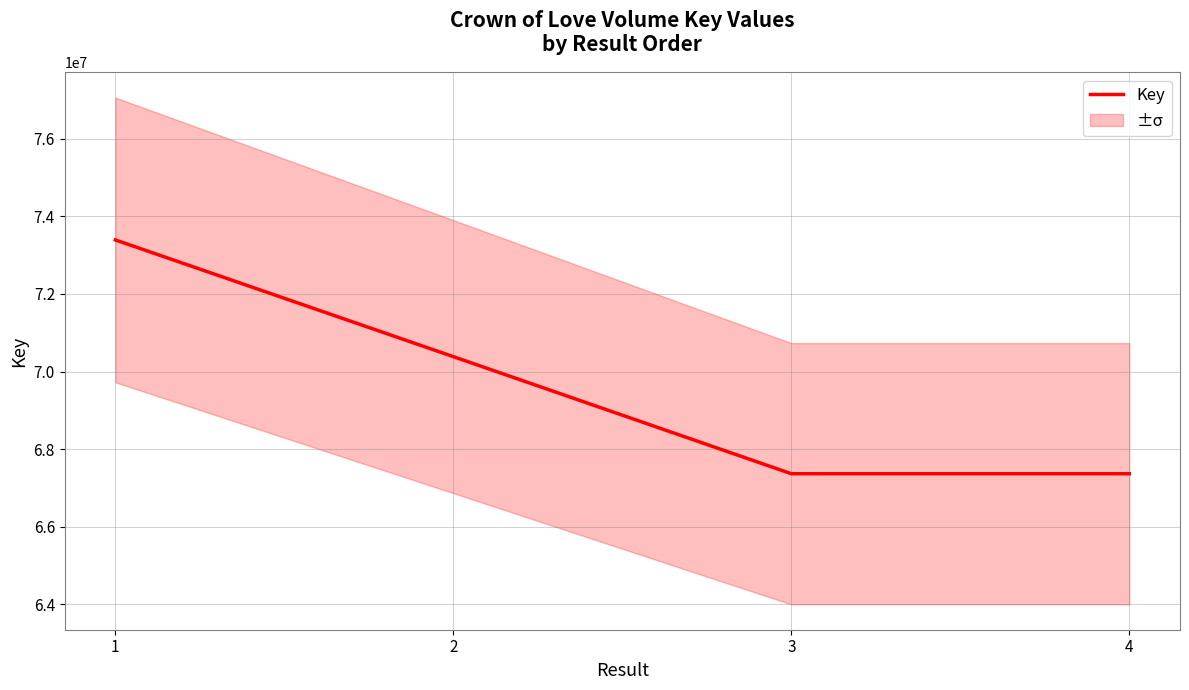

What is the average value?

69626844